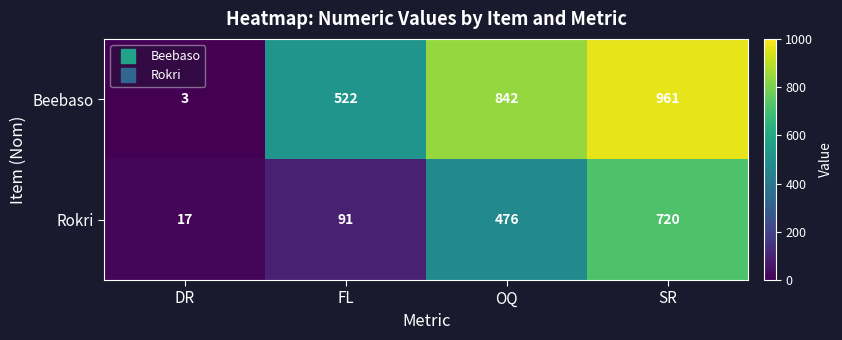

What is the difference between the highest and lowest values at DR?

14